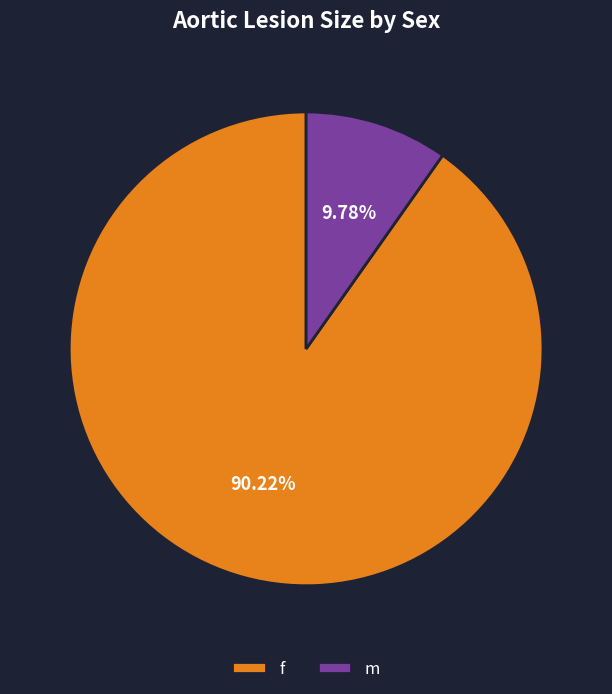

Does m represent more than half of the total?

No